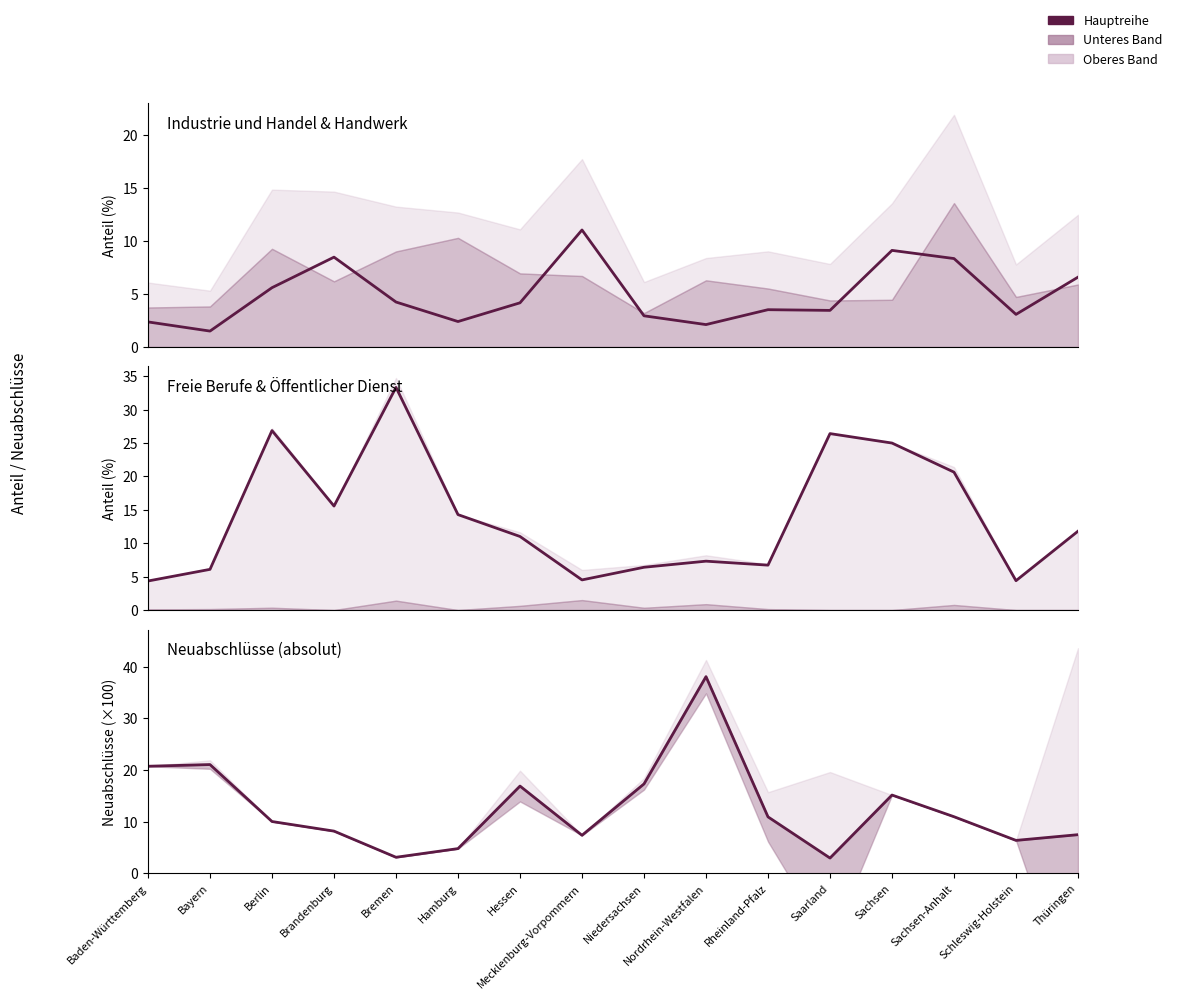

After their last crossing, which series has the higher values: Neuabschlüsse (×100) or Industrie und Handel (%)?

Neuabschlüsse (×100)